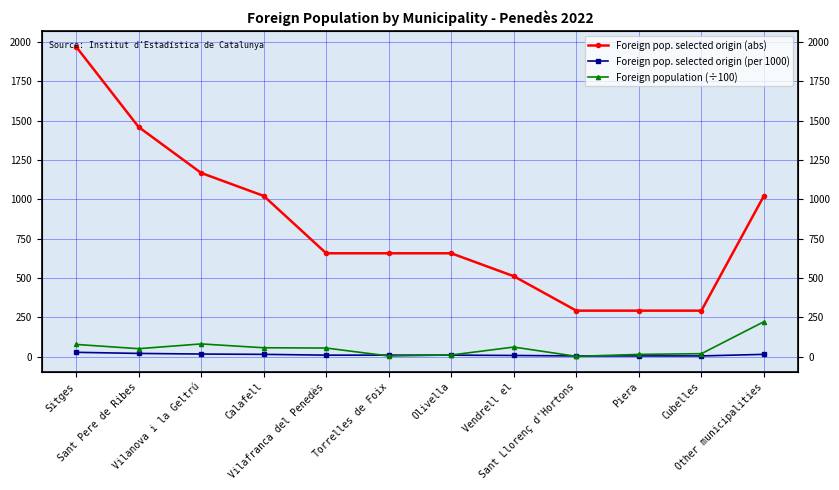

How many intersections are there between Foreign pop. selected origin (per 1000) and Foreign population (÷100)?

4